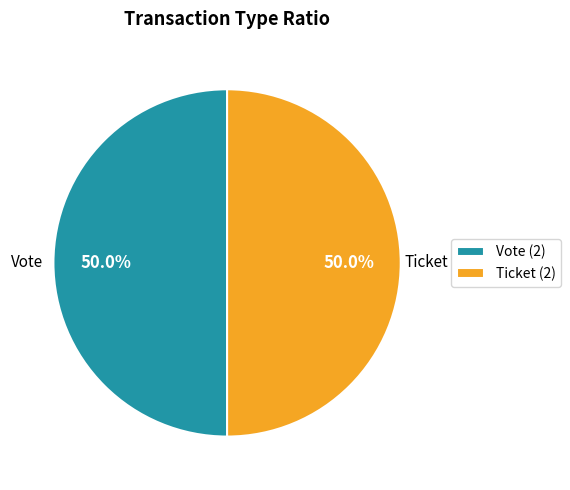

What percentage do Ticket (2) and Vote (2) together represent?

100.0%